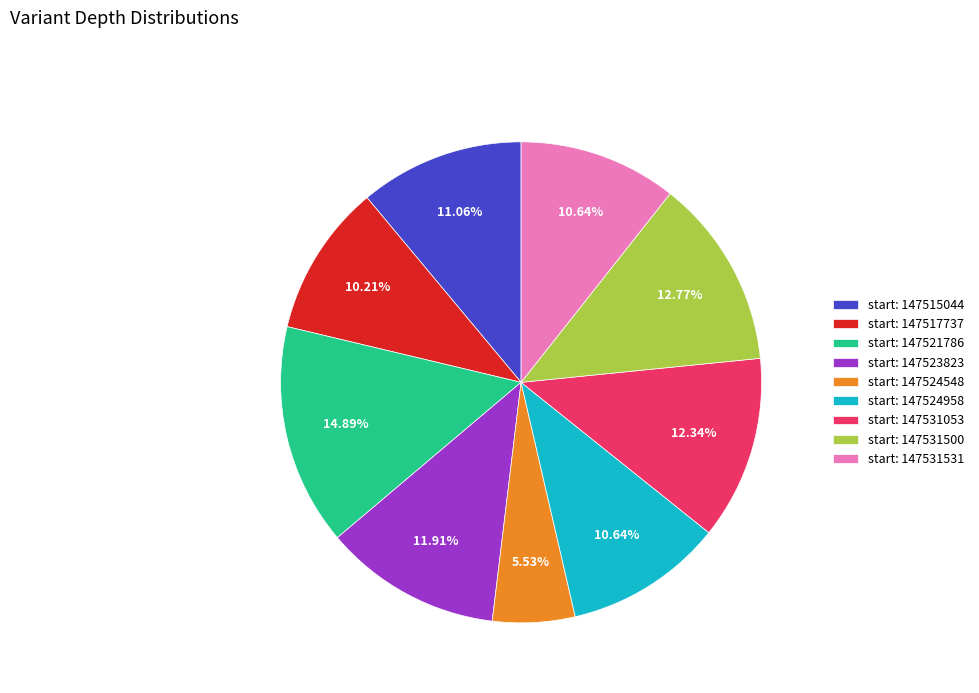

Approximately how many times larger is the value at start: 147531053 compared to start: 147515044?

1.1